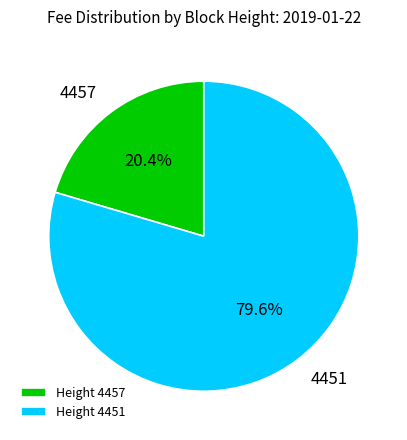

Is 4451 the majority of the pie?

Yes